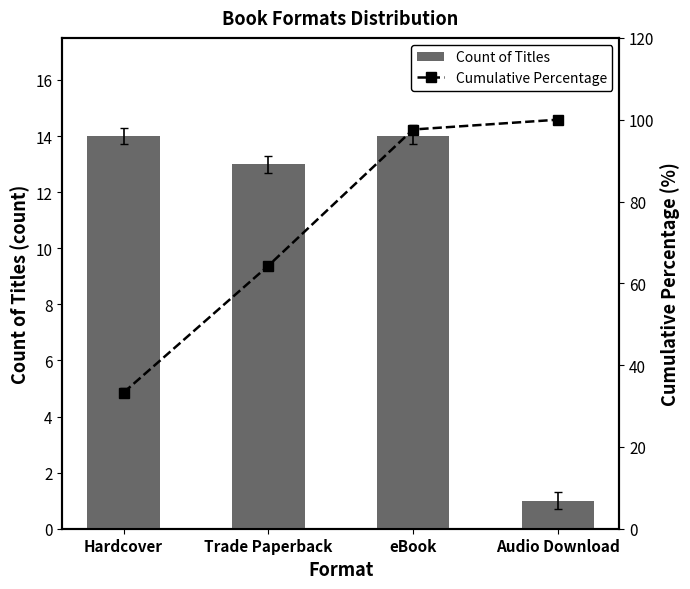

Which series has the largest range (max minus min)?

Cumulative Percentage